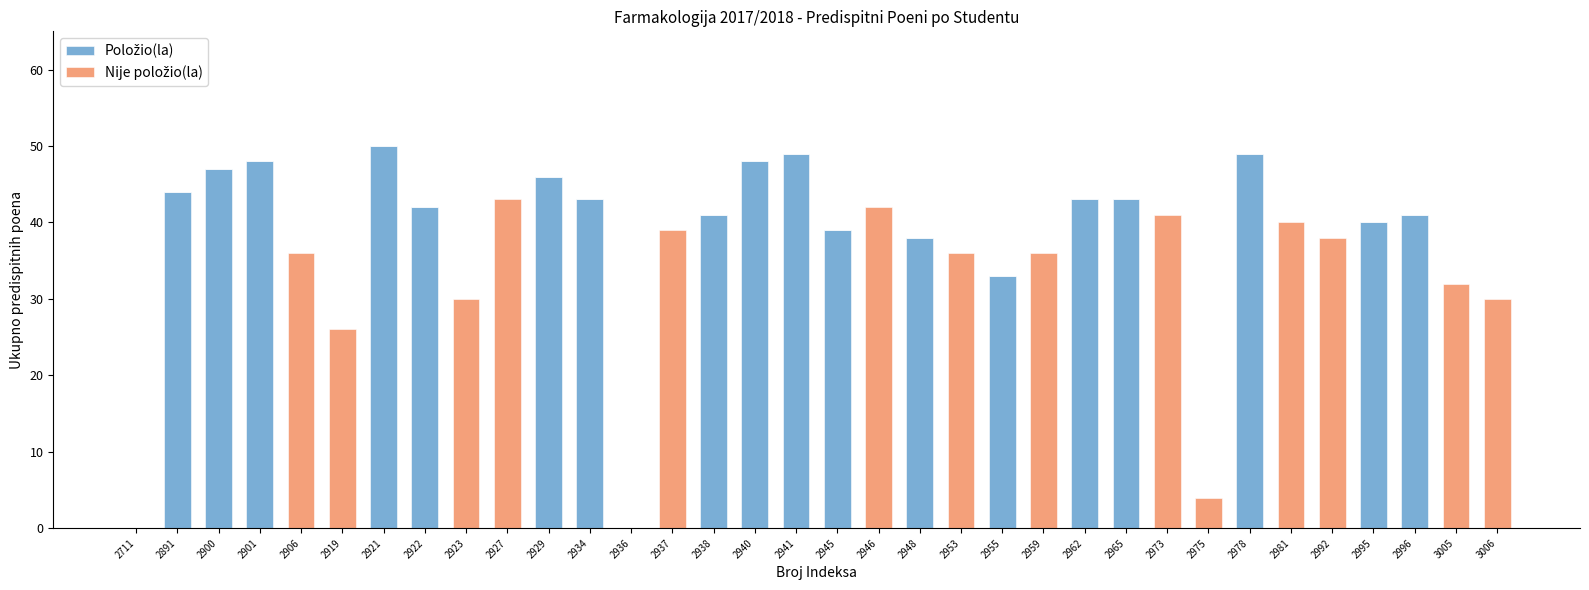

Are the bars horizontal?

No